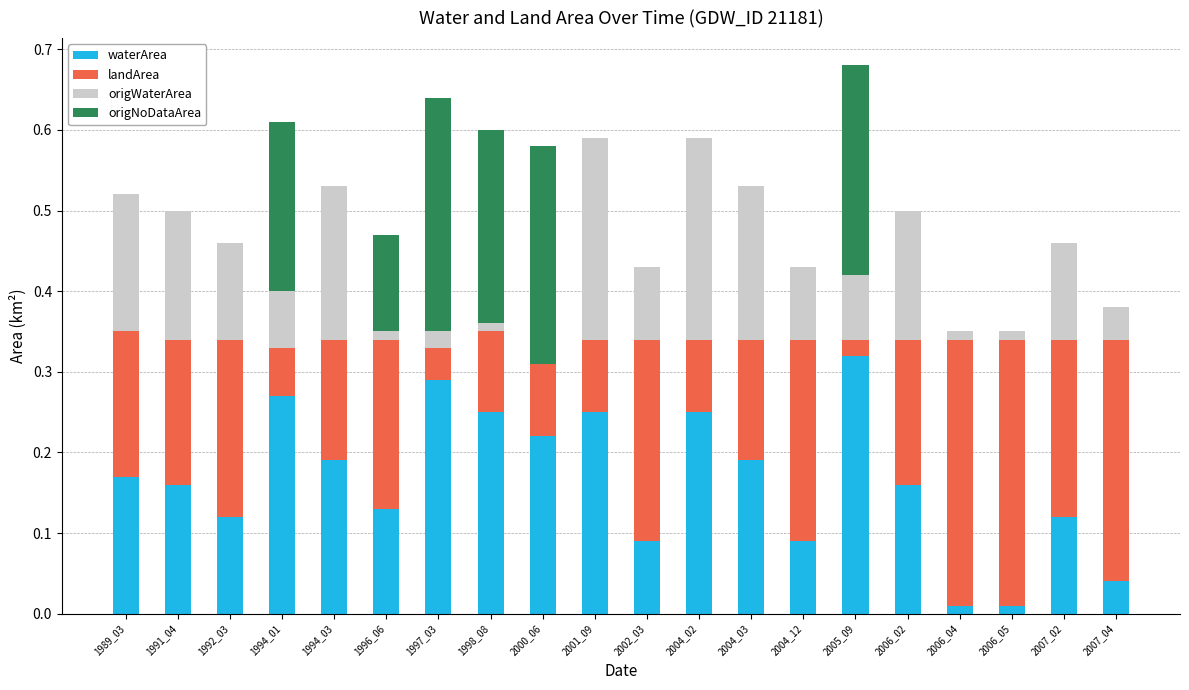

The waterArea series shows 0.1 at 2002_03. True or false?

True